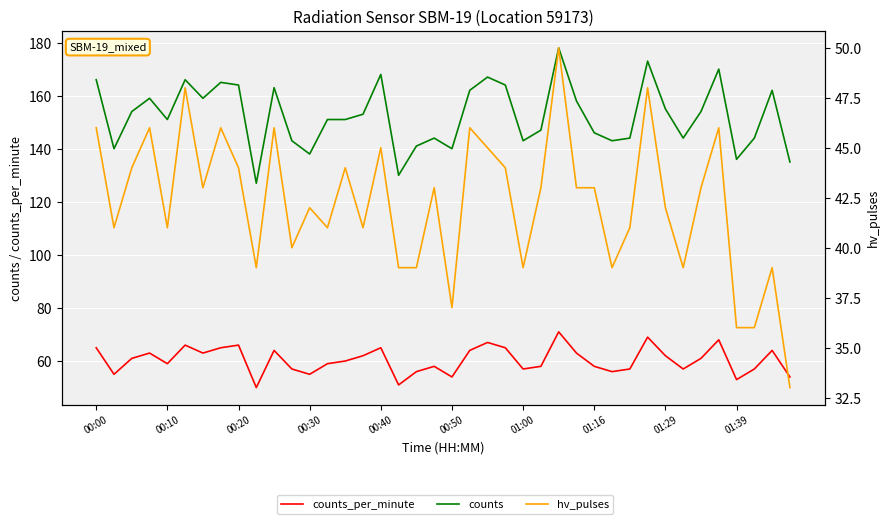

Reading right to left, list all the values displayed in this chart.

counts_per_minute: 54	64	57	53	68	61	57	62	69	57	56	58	63	71	58	57	65	67	64	54	58	56	51	65	62	60	59	55	57	64	50	66	65	63	66	59	63	61	55	65
counts: 135	162	144	136	170	154	144	155	173	144	143	146	158	178	147	143	164	167	162	140	144	141	130	168	153	151	151	138	143	163	127	164	165	159	166	151	159	154	140	166
hv_pulses: 33	39	36	36	46	43	39	42	48	41	39	43	43	50	43	39	44	45	46	37	43	39	39	45	41	44	41	42	40	46	39	44	46	43	48	41	46	44	41	46